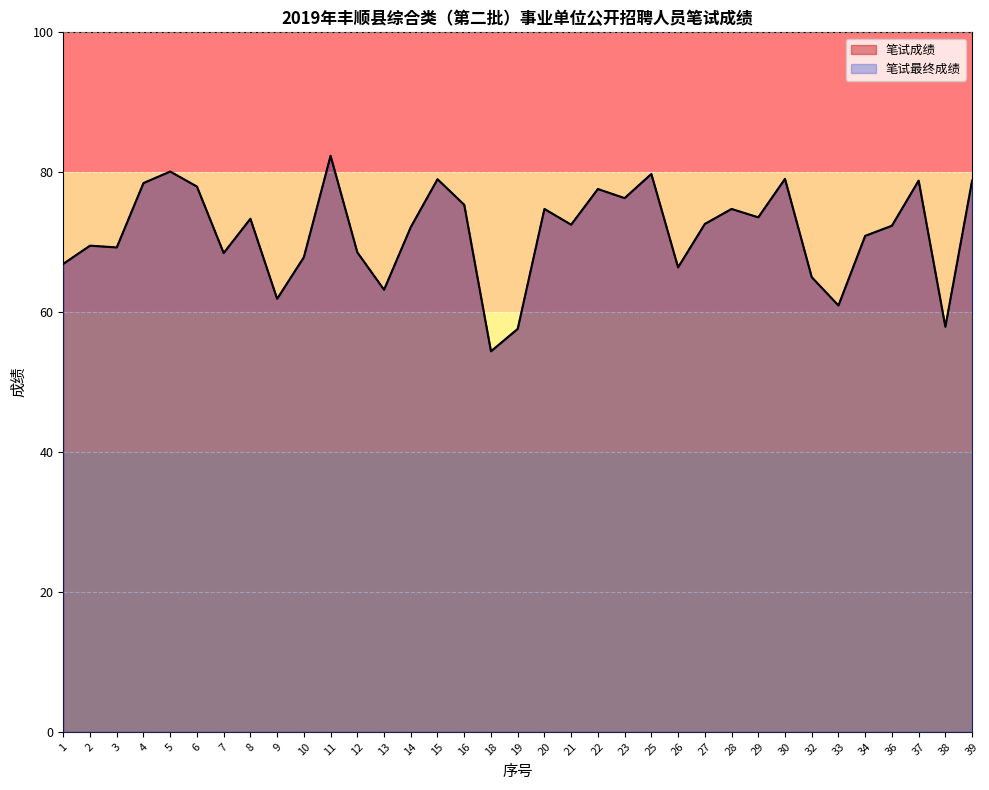

What is the greatest value displayed?

82.3